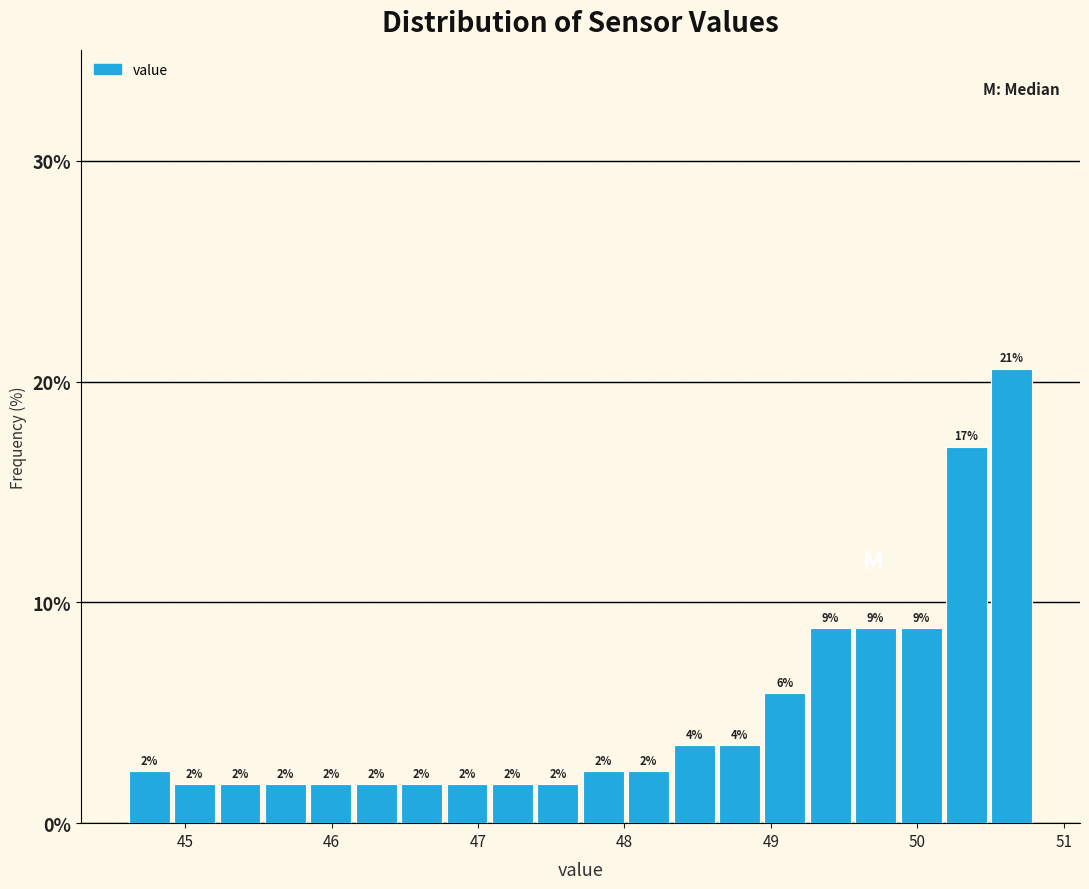

Read against the x-axis, roughly where is the centre of the tallest bar?

50.6